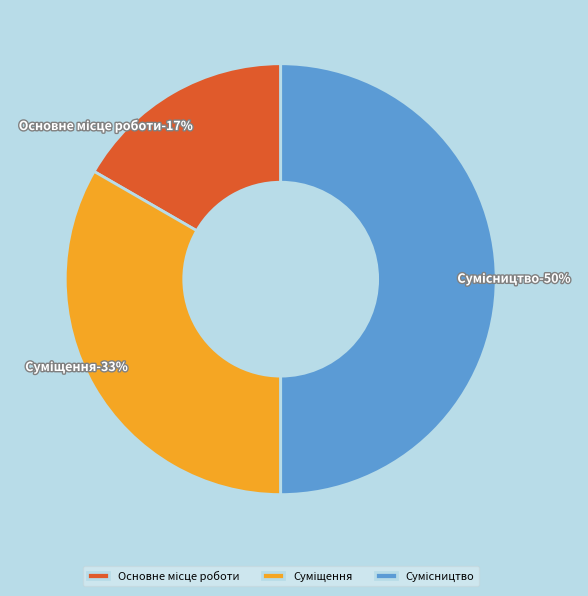

Does Основне місце роботи represent more than half of the total?

No